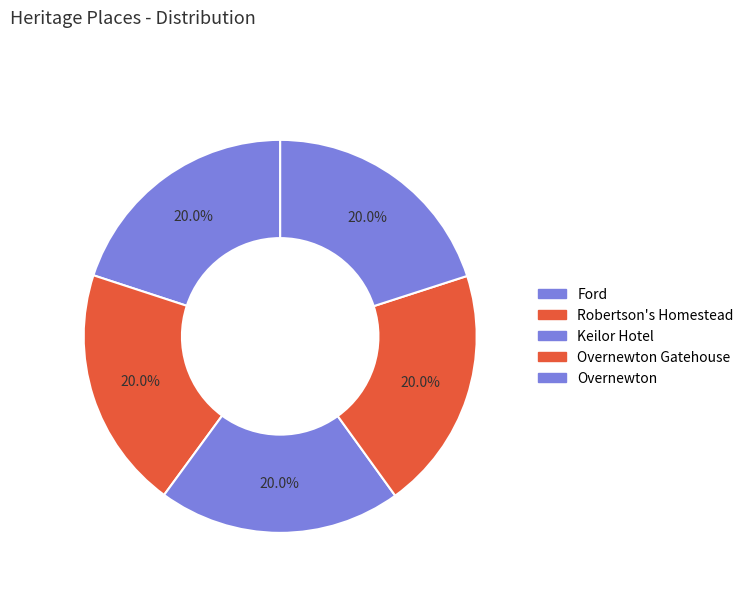

How many slices are in this pie chart?

5